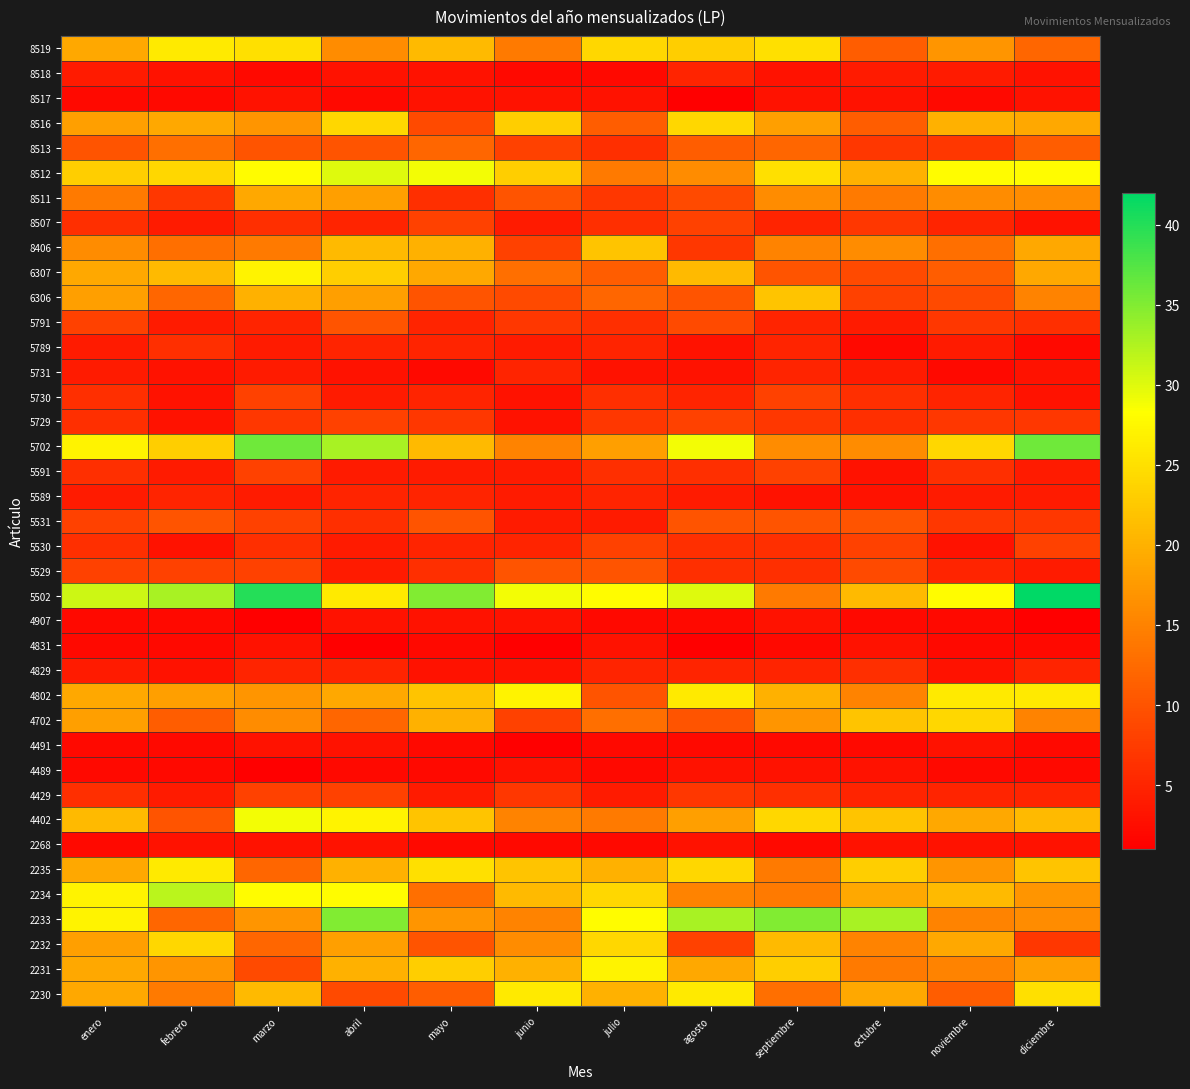

What is the maximum value shown in the chart?

42